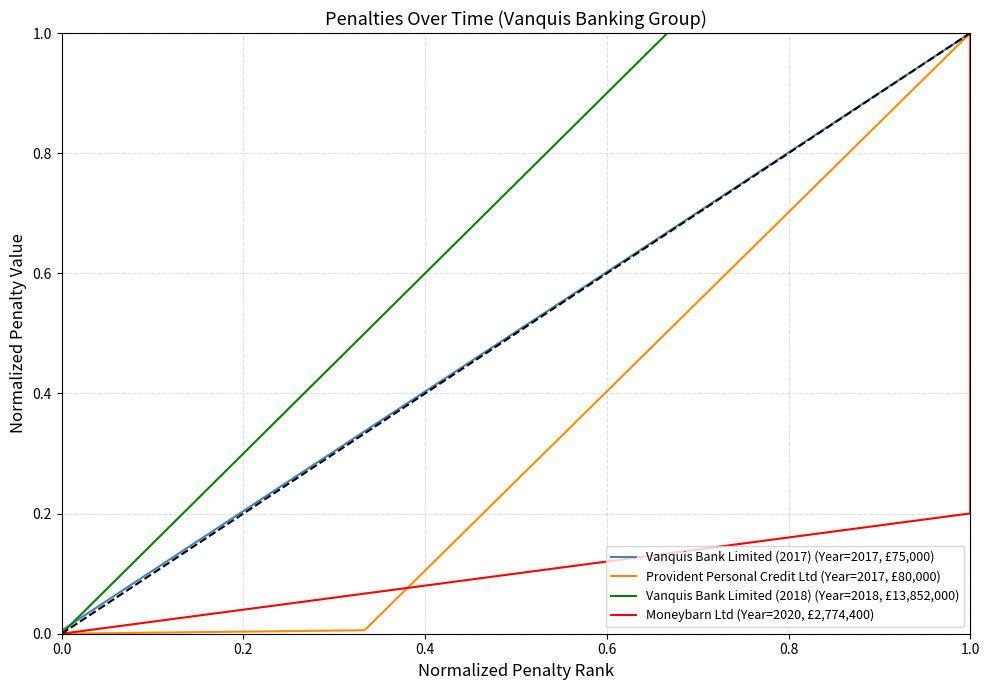

At which label does Provident Personal Credit Ltd (Year=2017, £80,000) reach its peak?

1.0